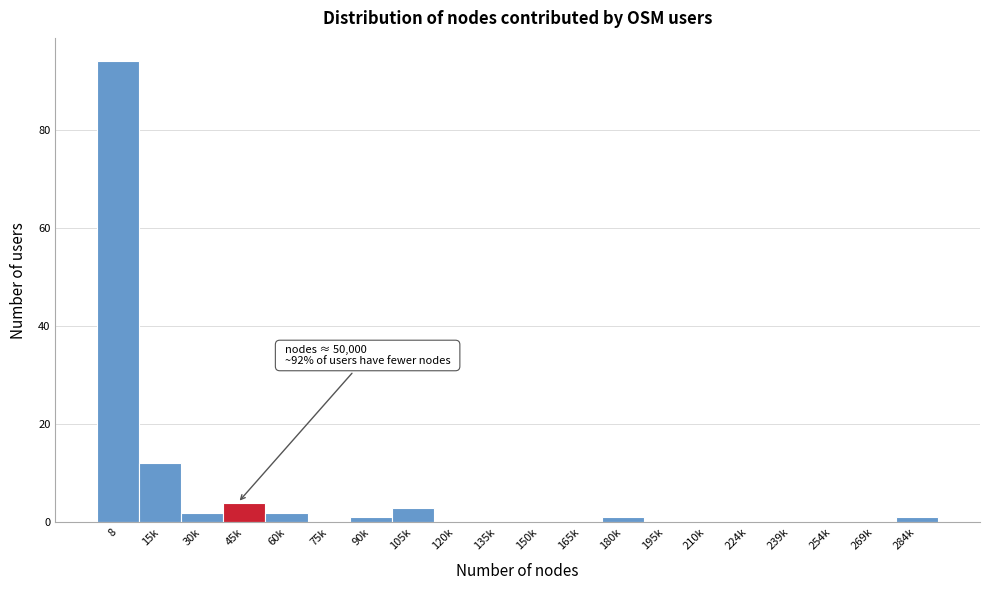

Reading left to right, extract all data points from this chart.

8=94	15k=12	30k=2	45k=4	60k=2	75k=0	90k=1	105k=3	120k=0	135k=0	150k=0	165k=0	180k=1	195k=0	210k=0	224k=0	239k=0	254k=0	269k=0	284k=1